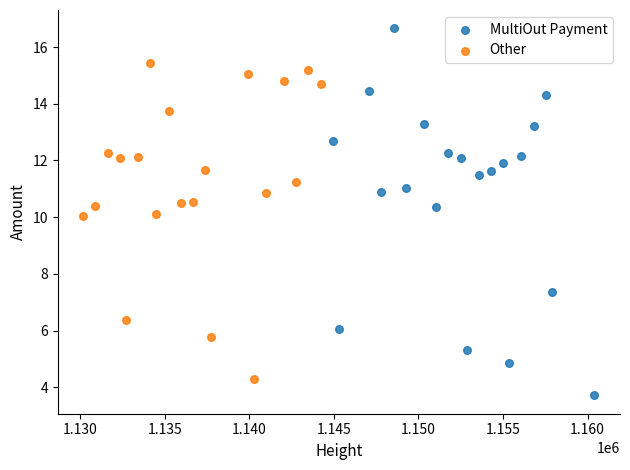

Which series has the widest spread of Y values?

MultiOut Payment